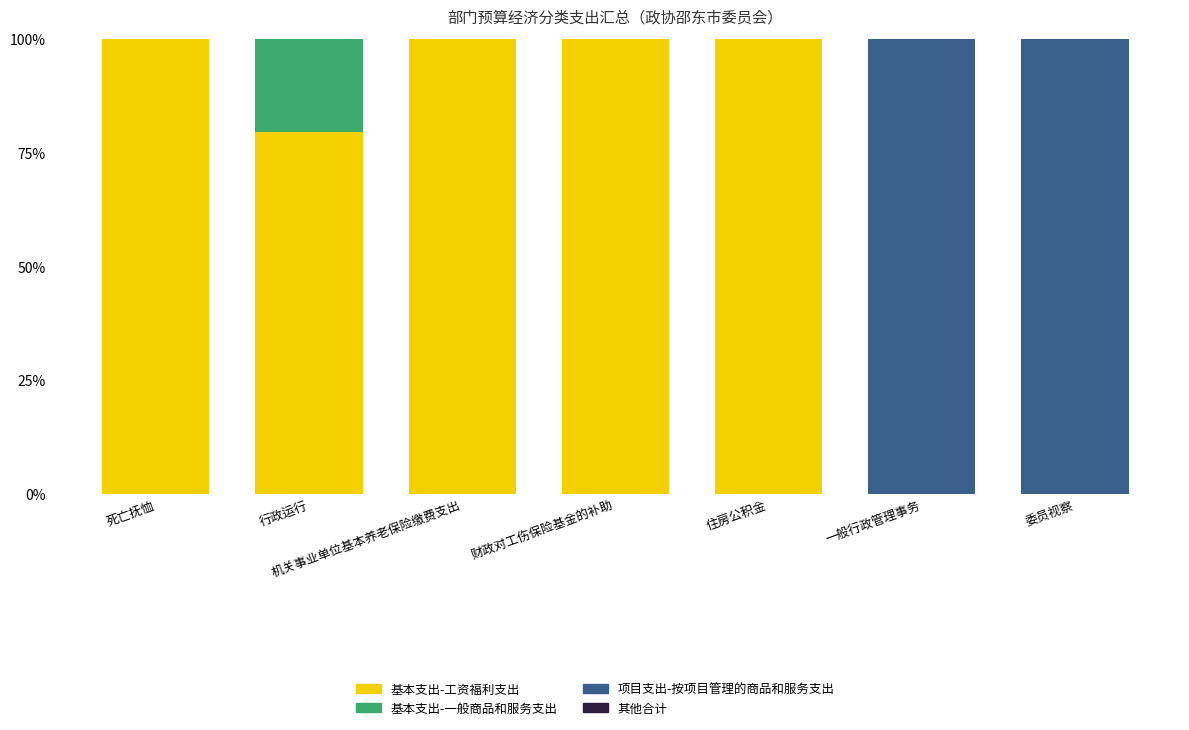

True or false: 基本支出-工资福利支出 has a value of 134.7 at 行政运行.

False